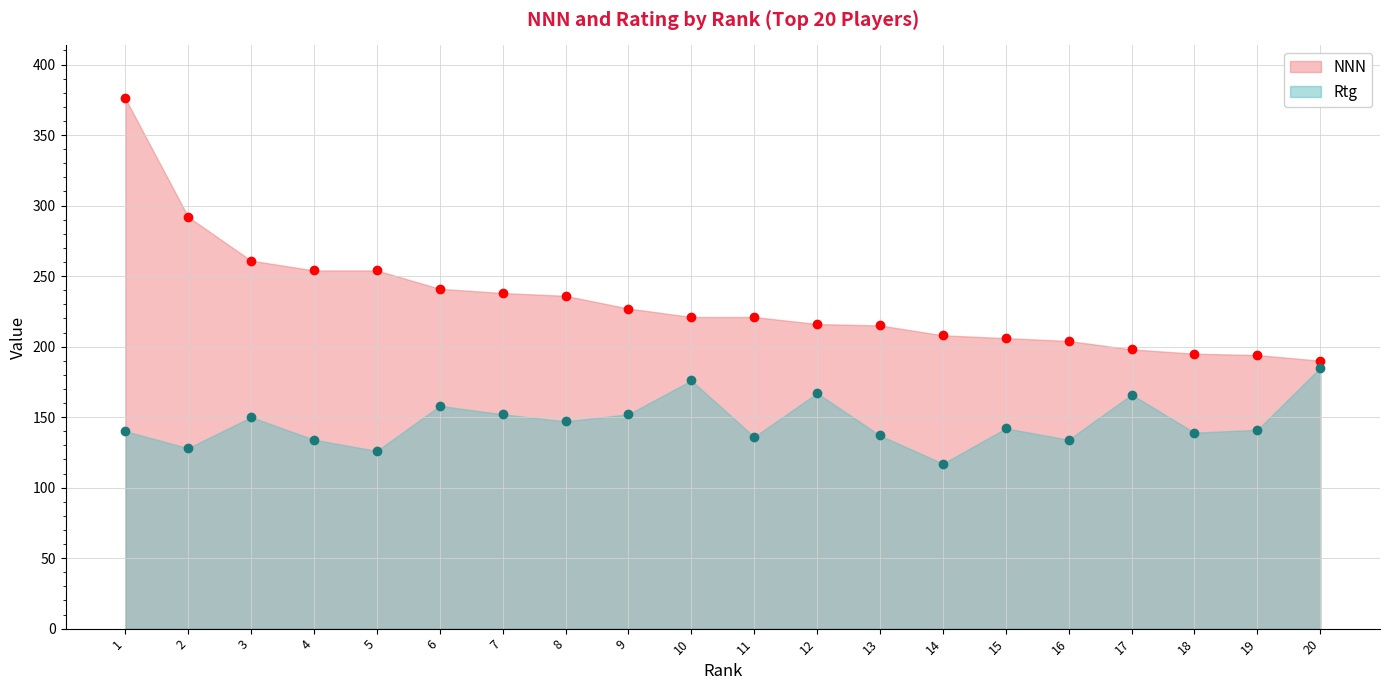

The Rtg series shows 142 at 15. True or false?

True